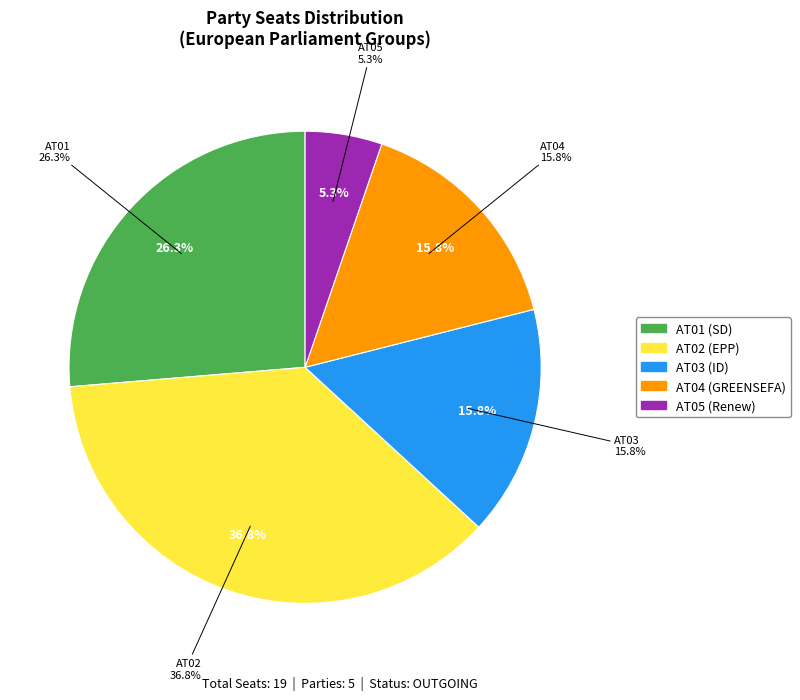

Is the sum of AT05 and AT04 greater than half?

No